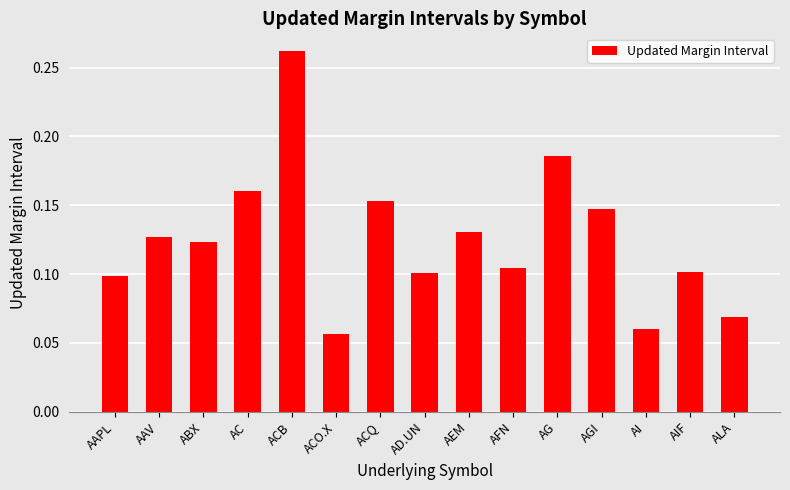

The value at ABX is 0.1. True or false?

True